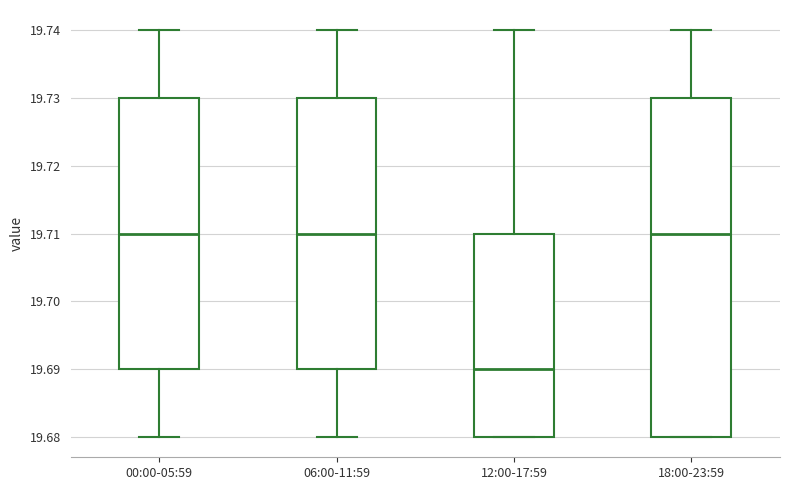

Where does the median line of the box for 18:00-23:59 sit on the y-axis? The values are not printed on the chart, so give them approximately, as read against the axis.

19.71